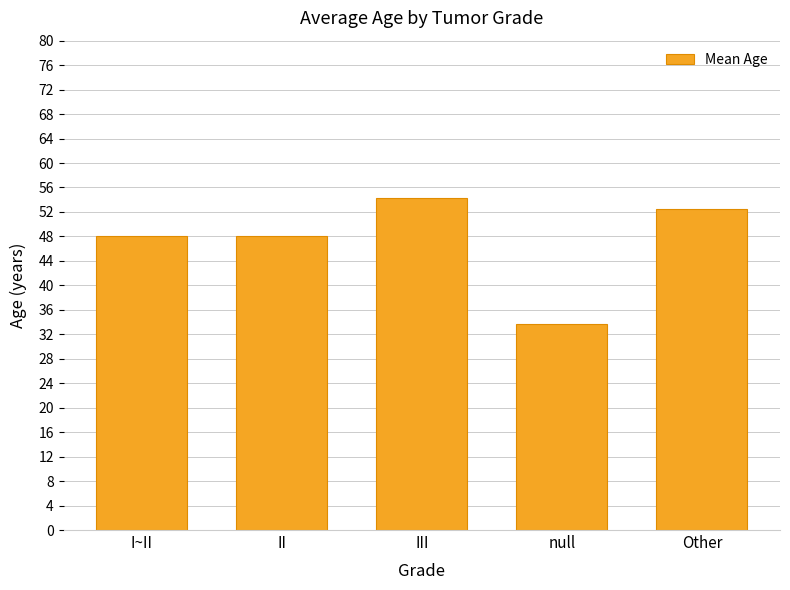

What is the value of the 3rd bar from the left?

54.3